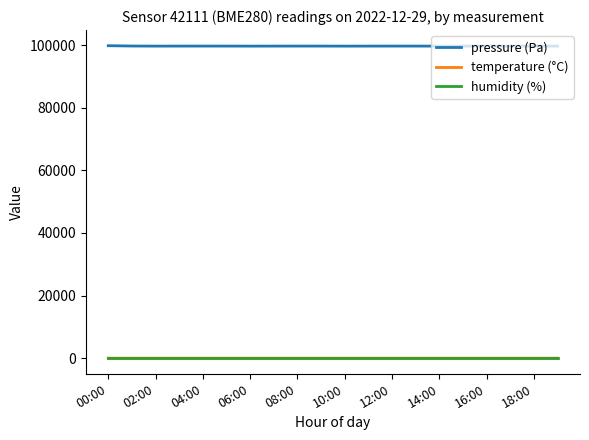

What is the highest value of the pressure (Pa) series?

99815.2